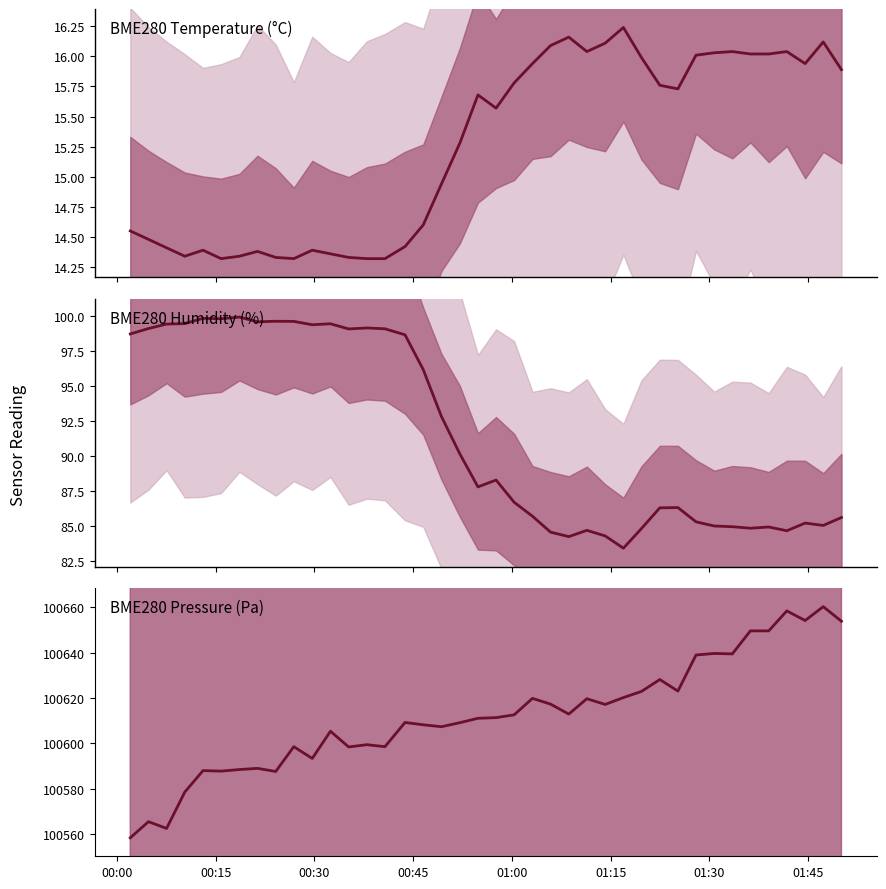

Count the number of data series in this chart.

3